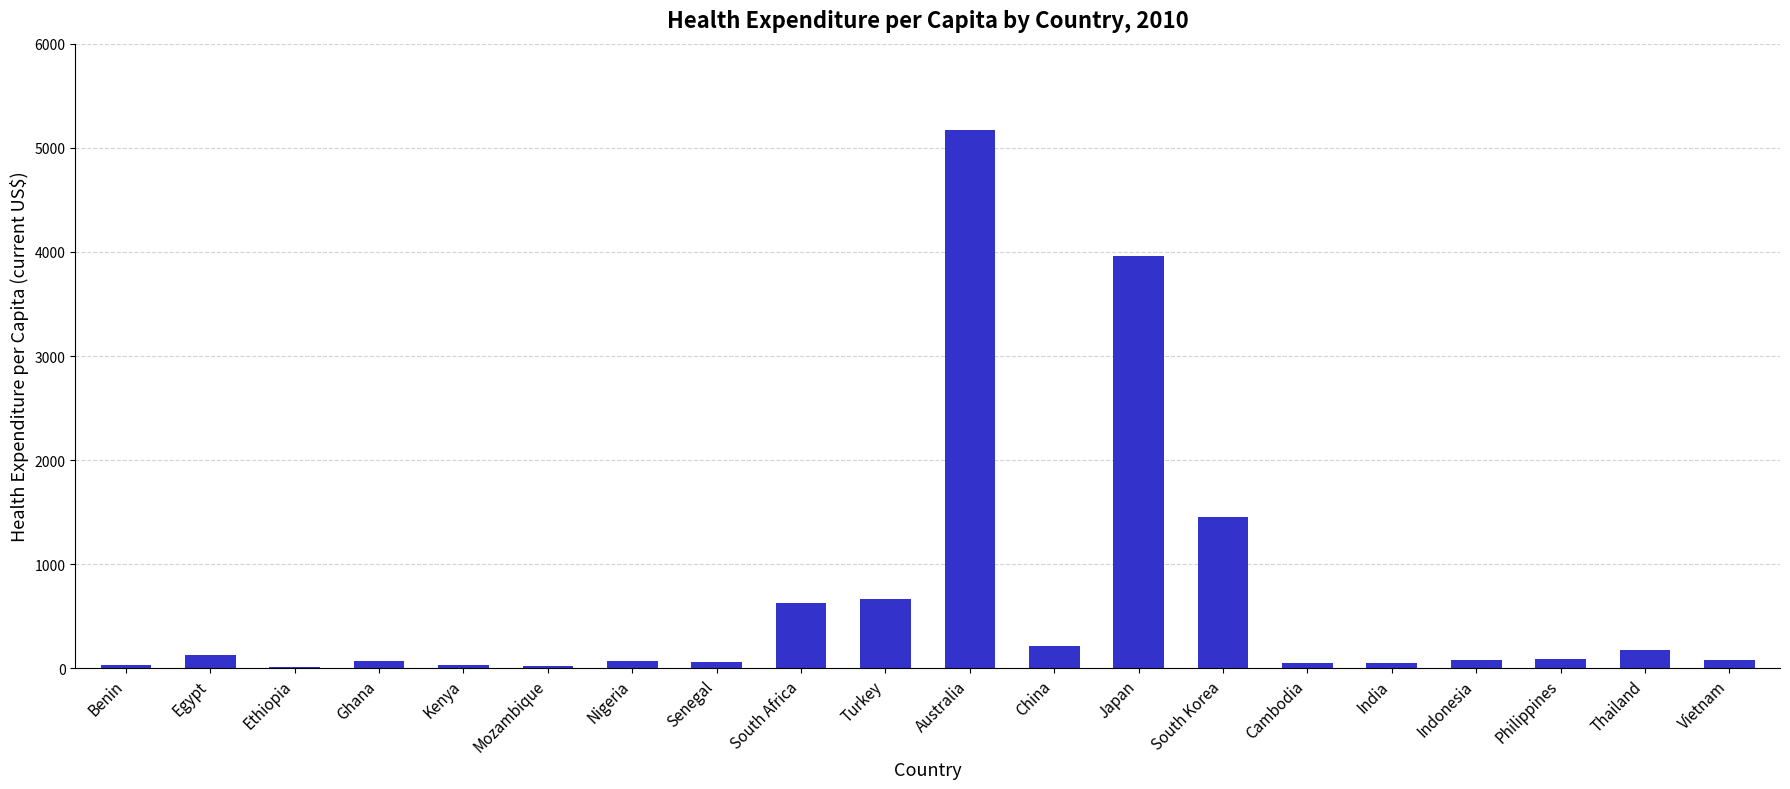

What is the maximum value shown in the chart?

5174